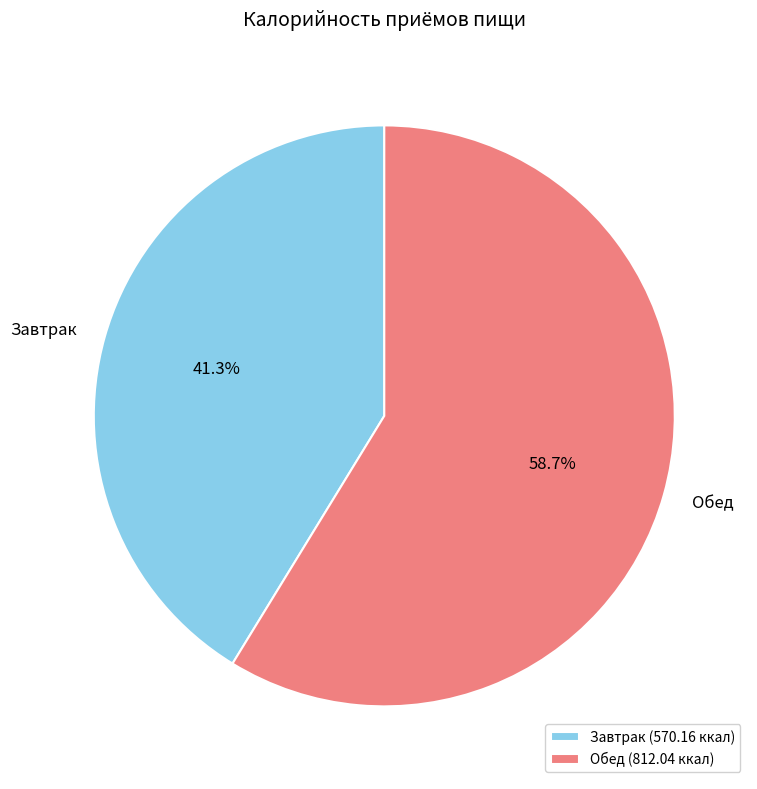

Approximately how many times larger is the value at Завтрак compared to Обед?

0.7